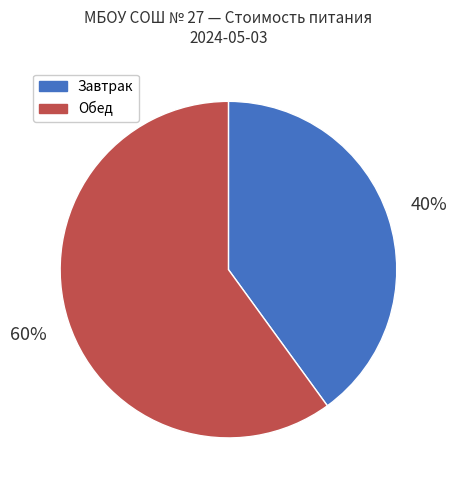

Is there a majority slice in this chart?

Yes